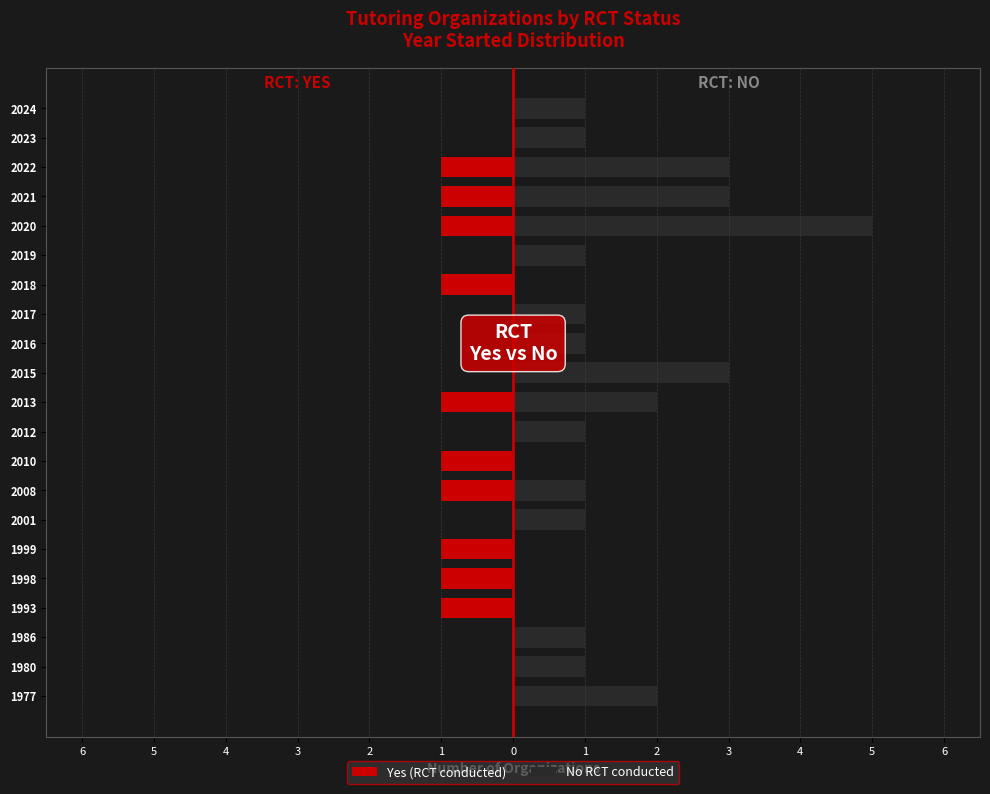

How many positive values does the No RCT conducted series have?

16